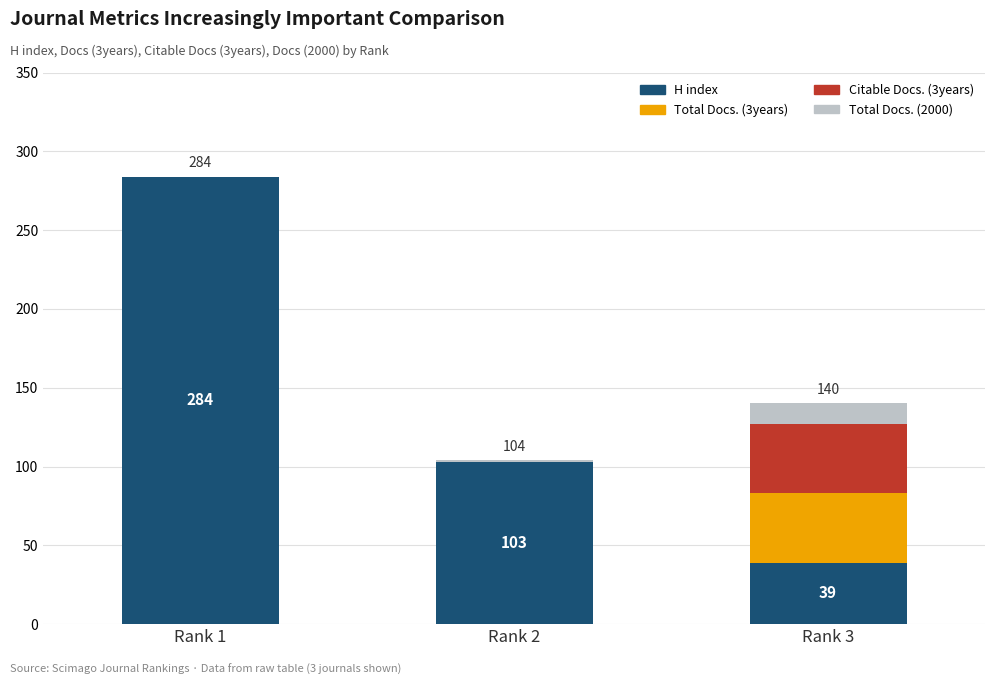

What is the total value across all series at Rank 3?

140